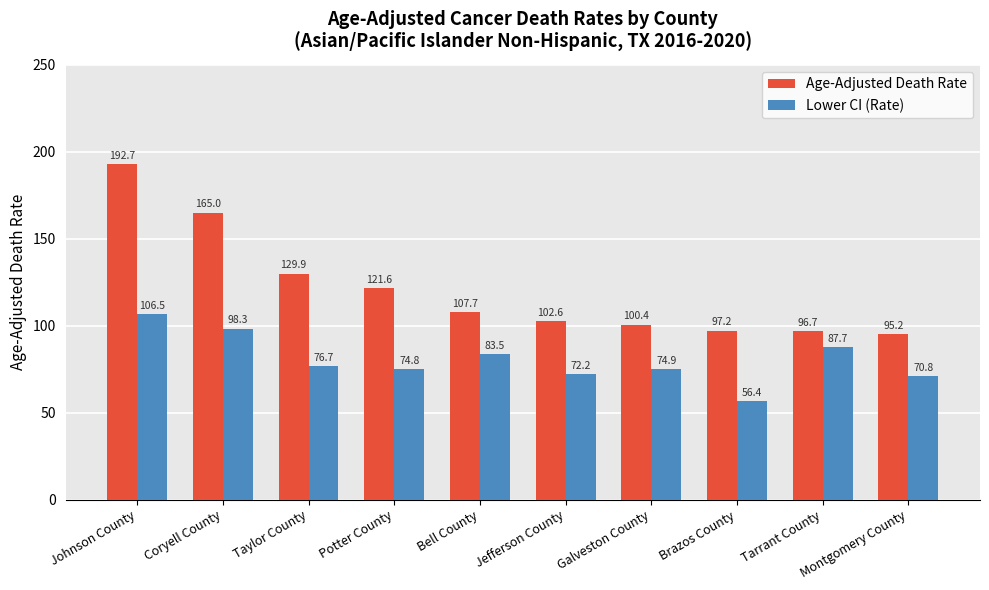

How many data points in Lower CI (Rate) are above 76?

5